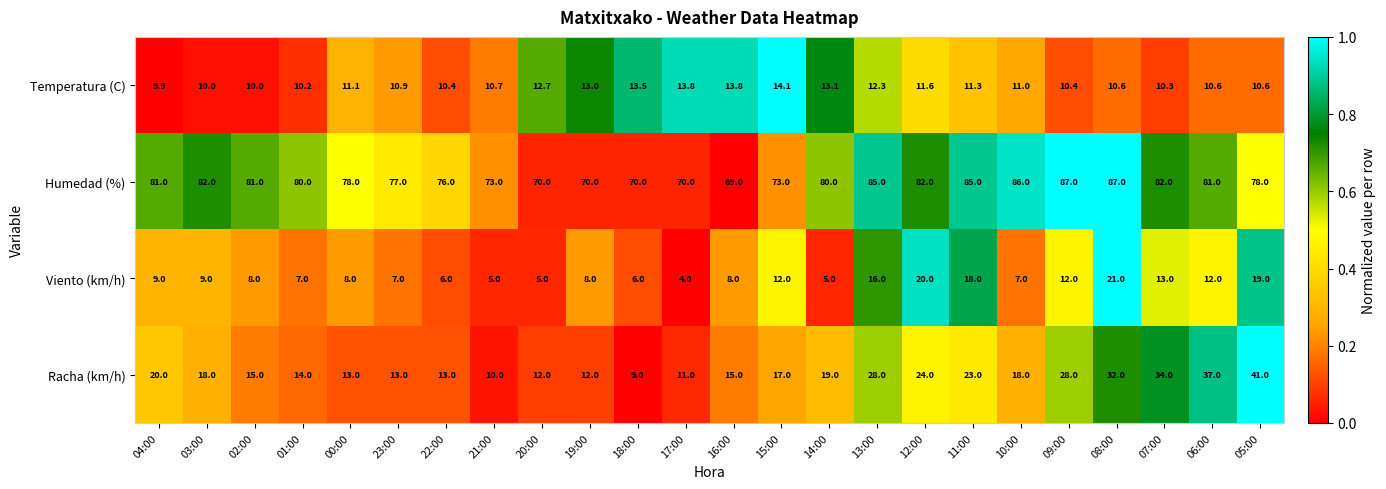

At how many categories does at least one series exceed 5?

24